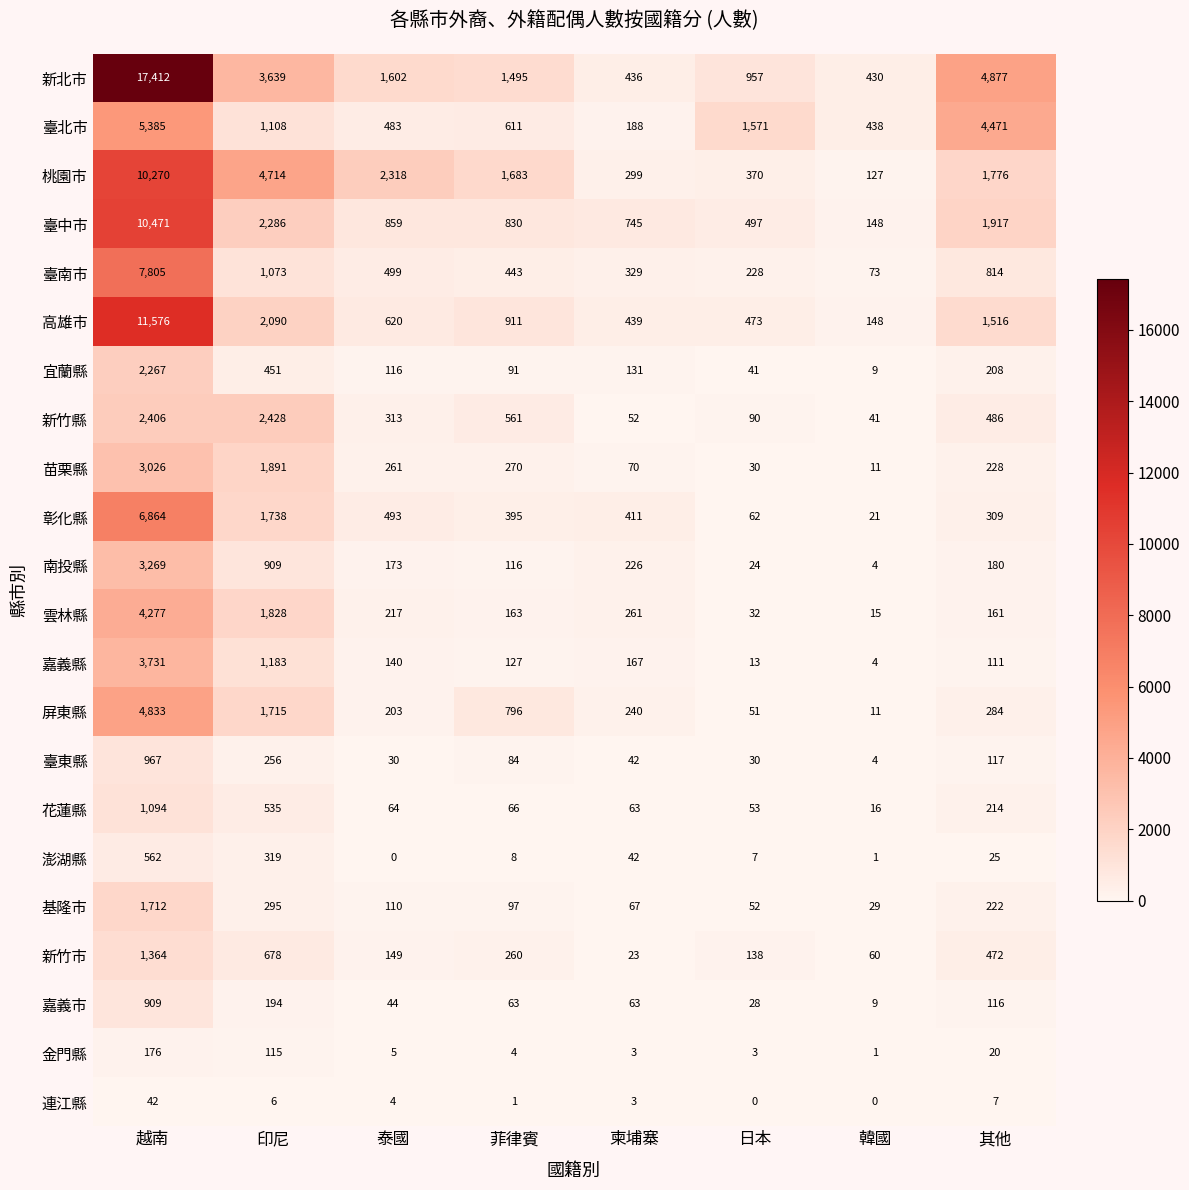

List the labels in order of 花蓮縣 value, largest first.

越南, 印尼, 其他, 菲律賓, 泰國, 柬埔寨, 日本, 韓國